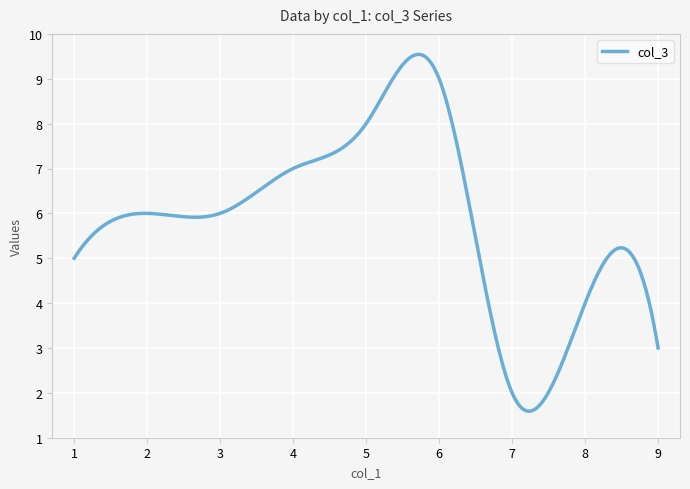

What is the smallest value displayed?

1.6